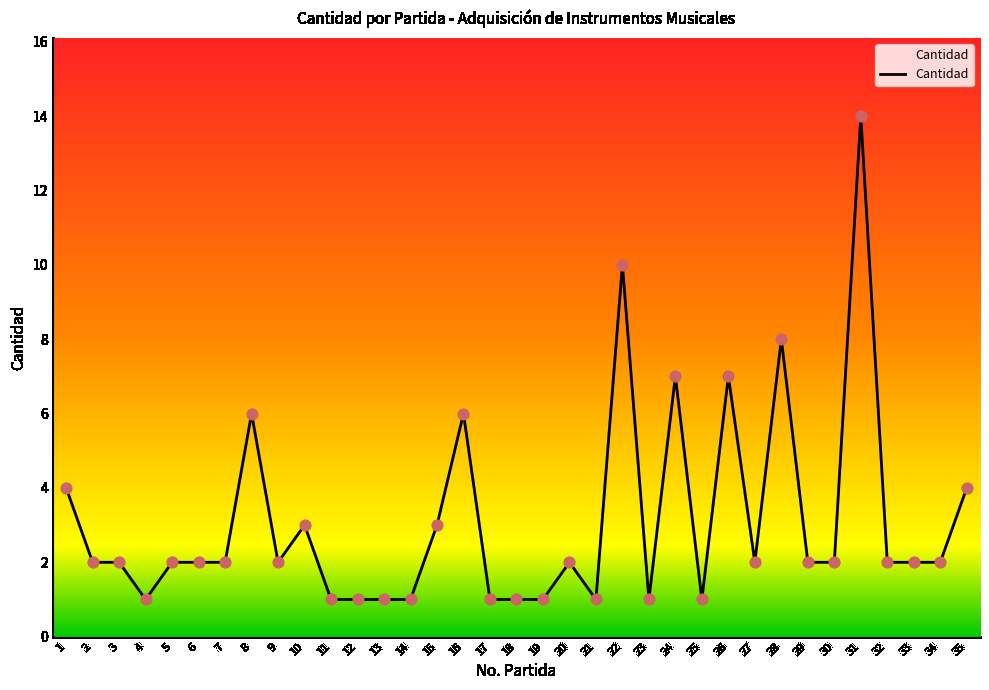

What is the ratio of the value at 12 to the value at 27?

0.5